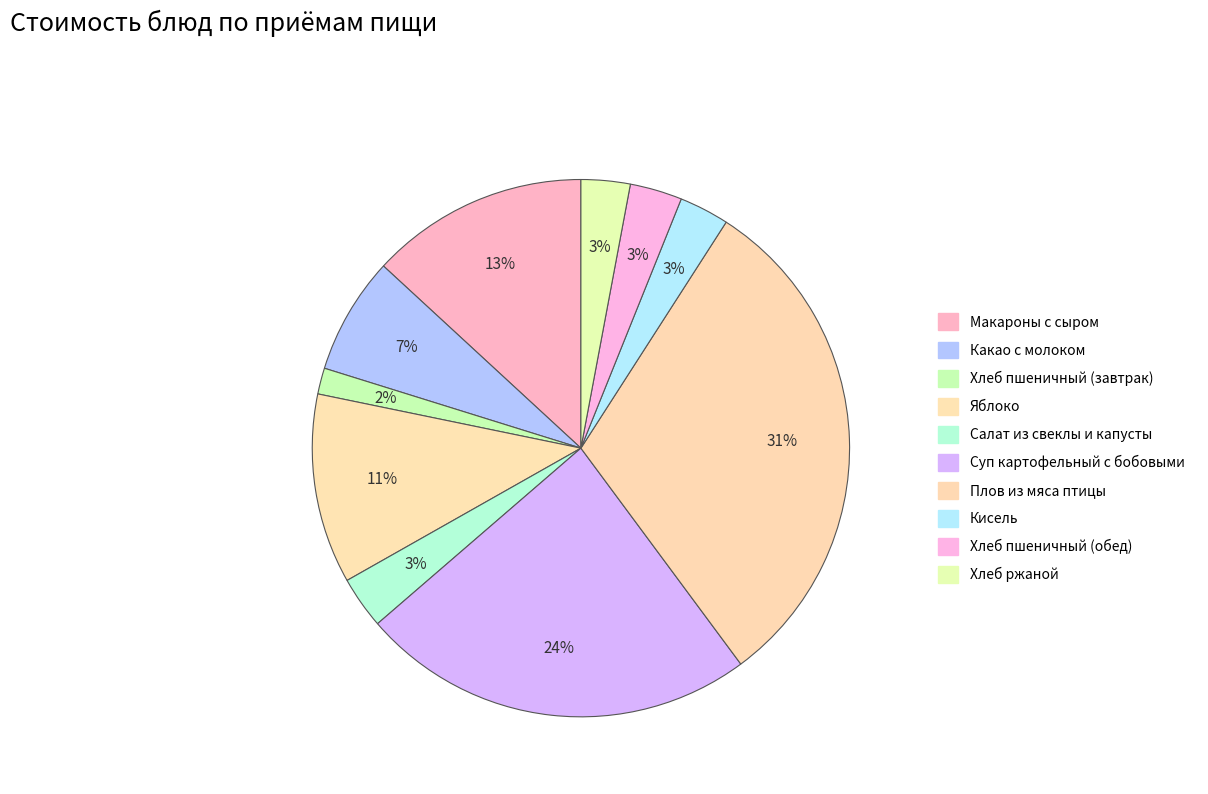

How many segments does this pie chart have?

10